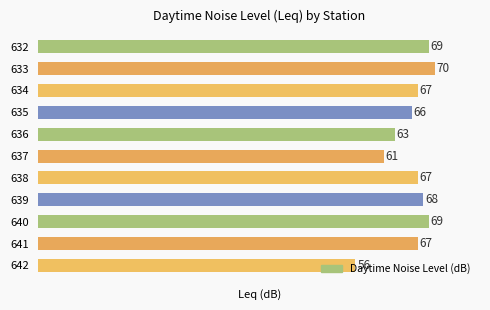

Approximately how many times larger is the value at 632 compared to 639?

1.0